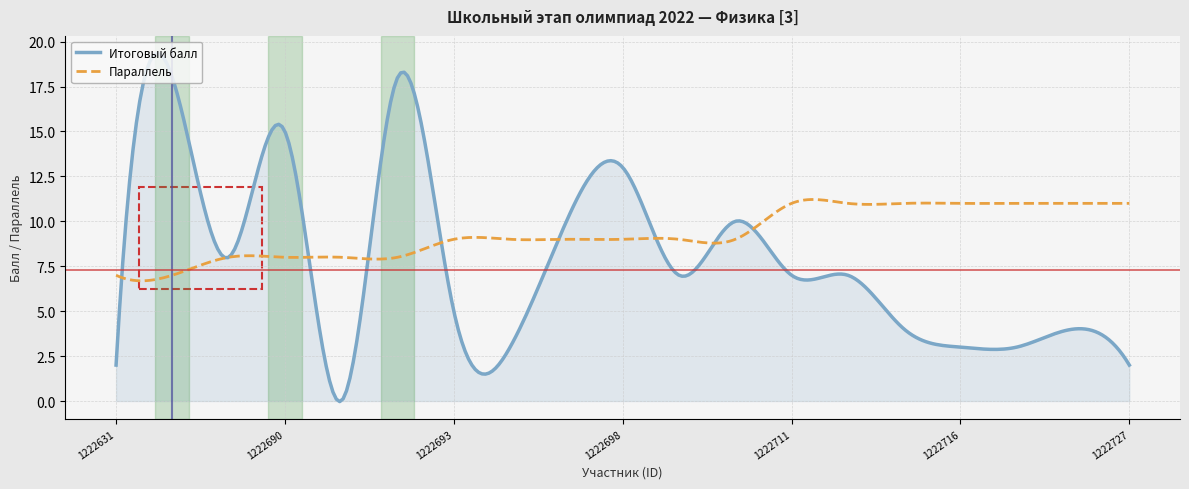

Count the number of data series in this chart.

2